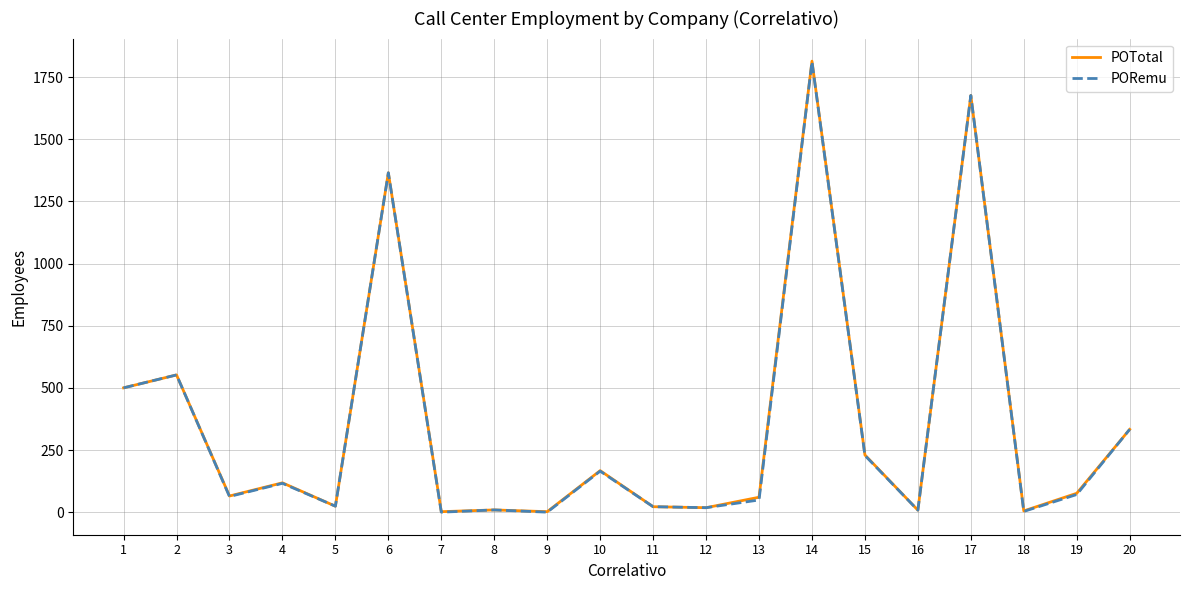

Between 15 and 17, which series saw the biggest shift?

PORemu